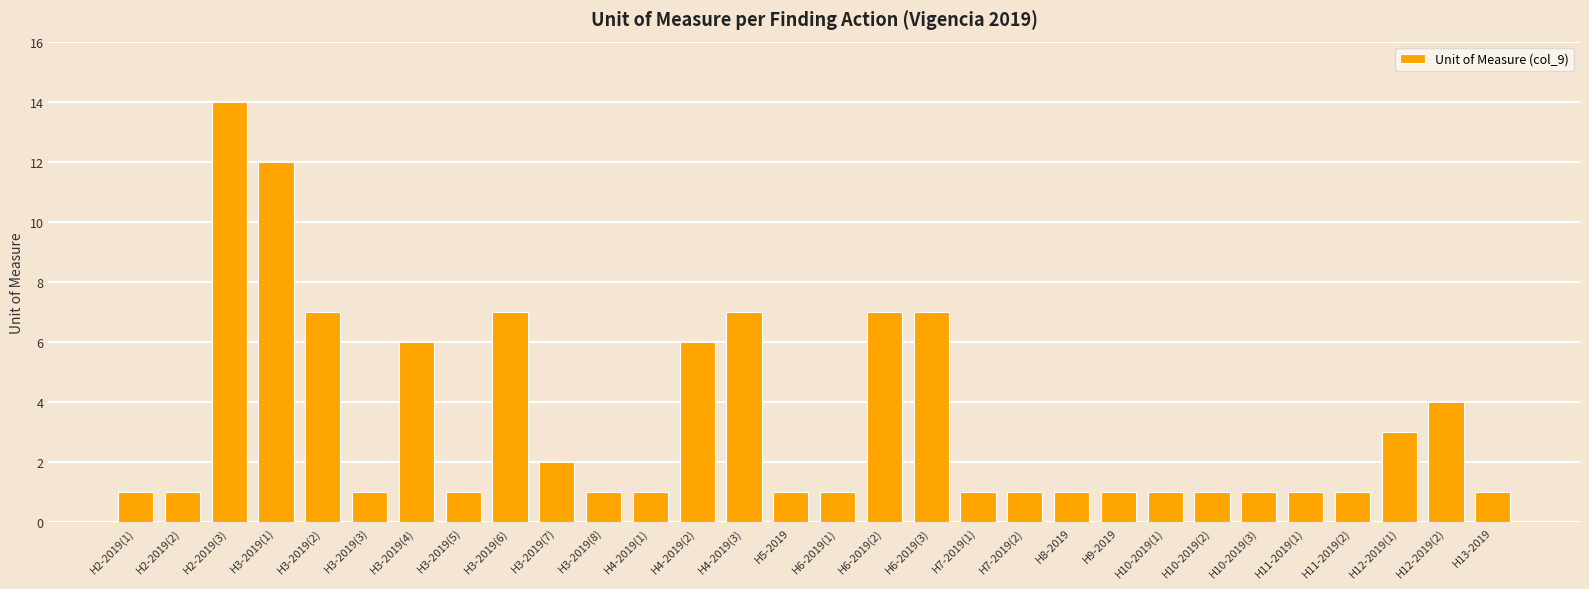

The chart shows a value of 2 at H2-2019(1). True or false?

False